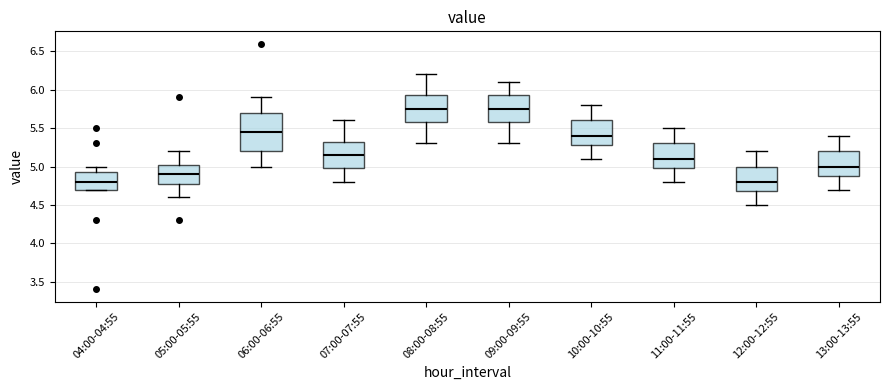

Where does the upper whisker of the box for 07:00-07:55 end on the y-axis? The values are not printed on the chart, so give them approximately, as read against the axis.

5.60